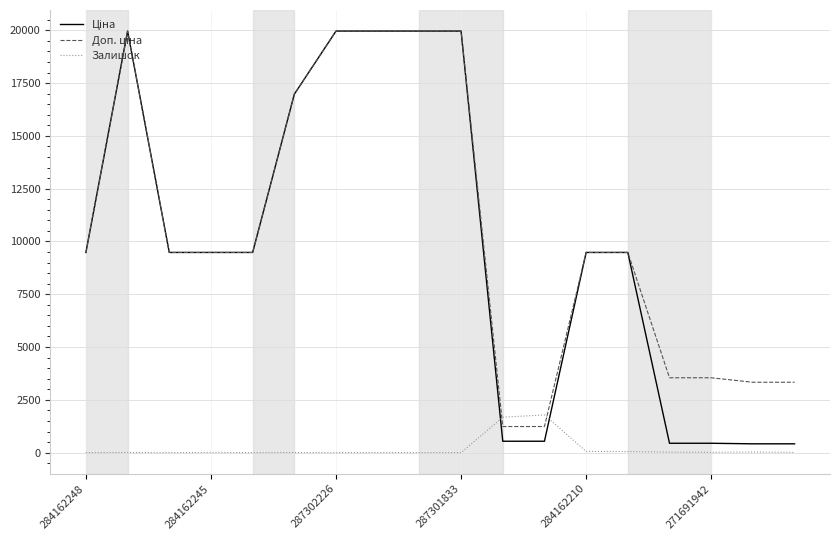

What is the maximum value for Залишок?

1786.0